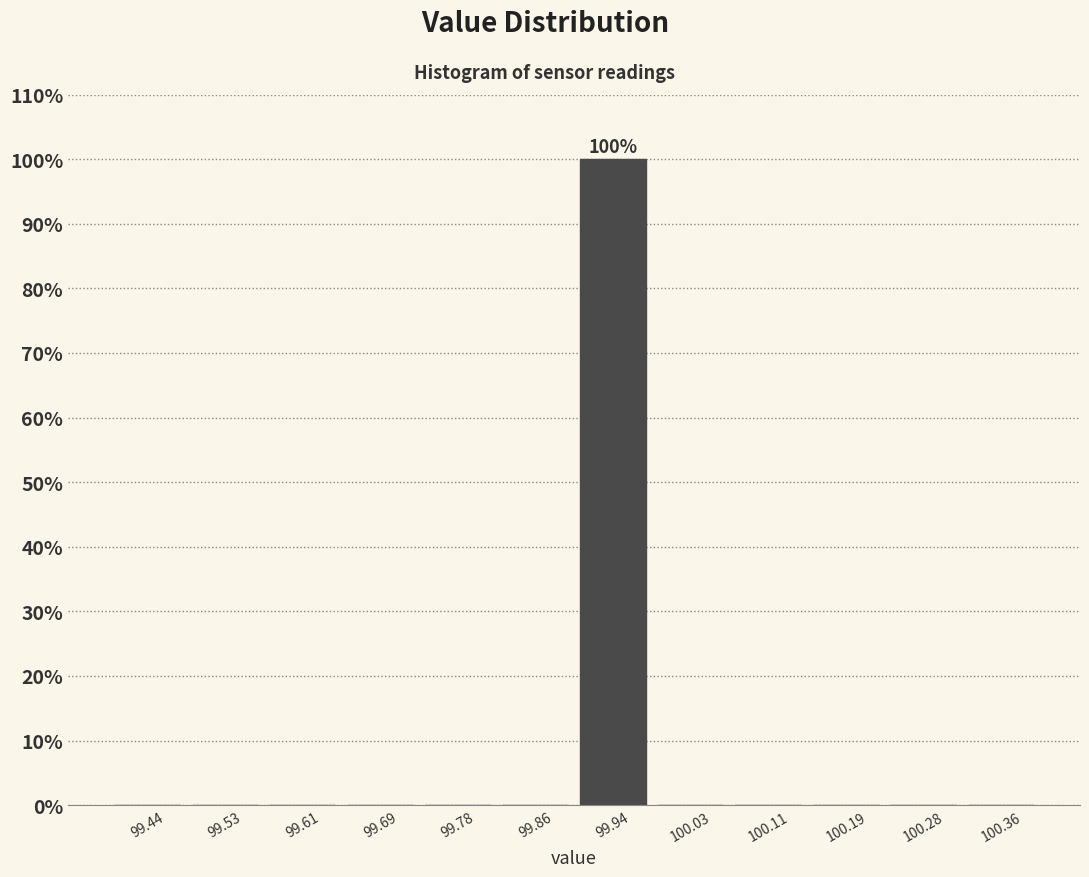

Over which range of the x-axis is the bar tallest?

99.90 to 99.98